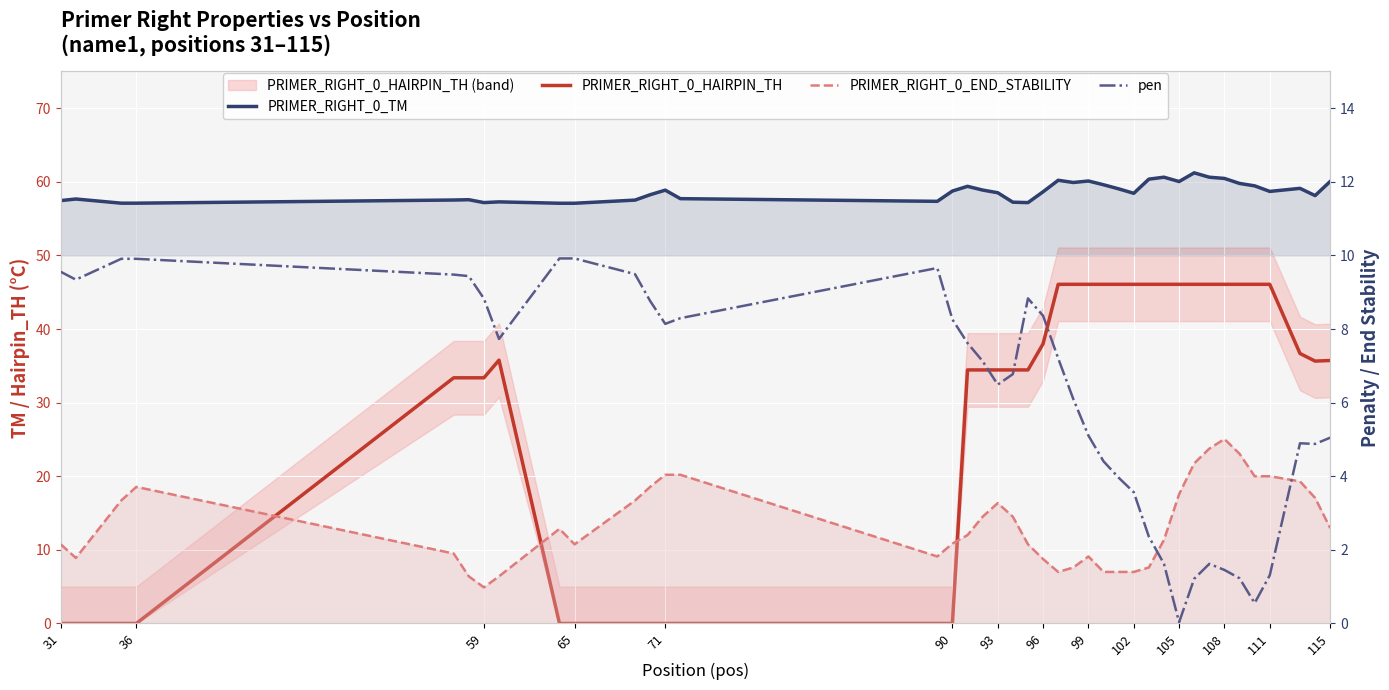

What is the difference between the second highest and minimum values in the PRIMER_RIGHT_0_HAIRPIN_TH series?

46.1